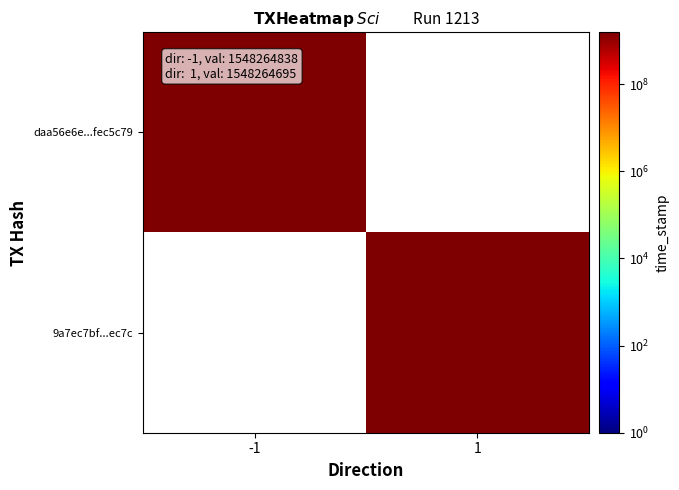

List the series in order of their peak value, highest first.

daa56e6e43922f085209b1f778c57751fec5c79, 9a7ec7bf6e338958348ba69bb4aa95cbf61ec7c